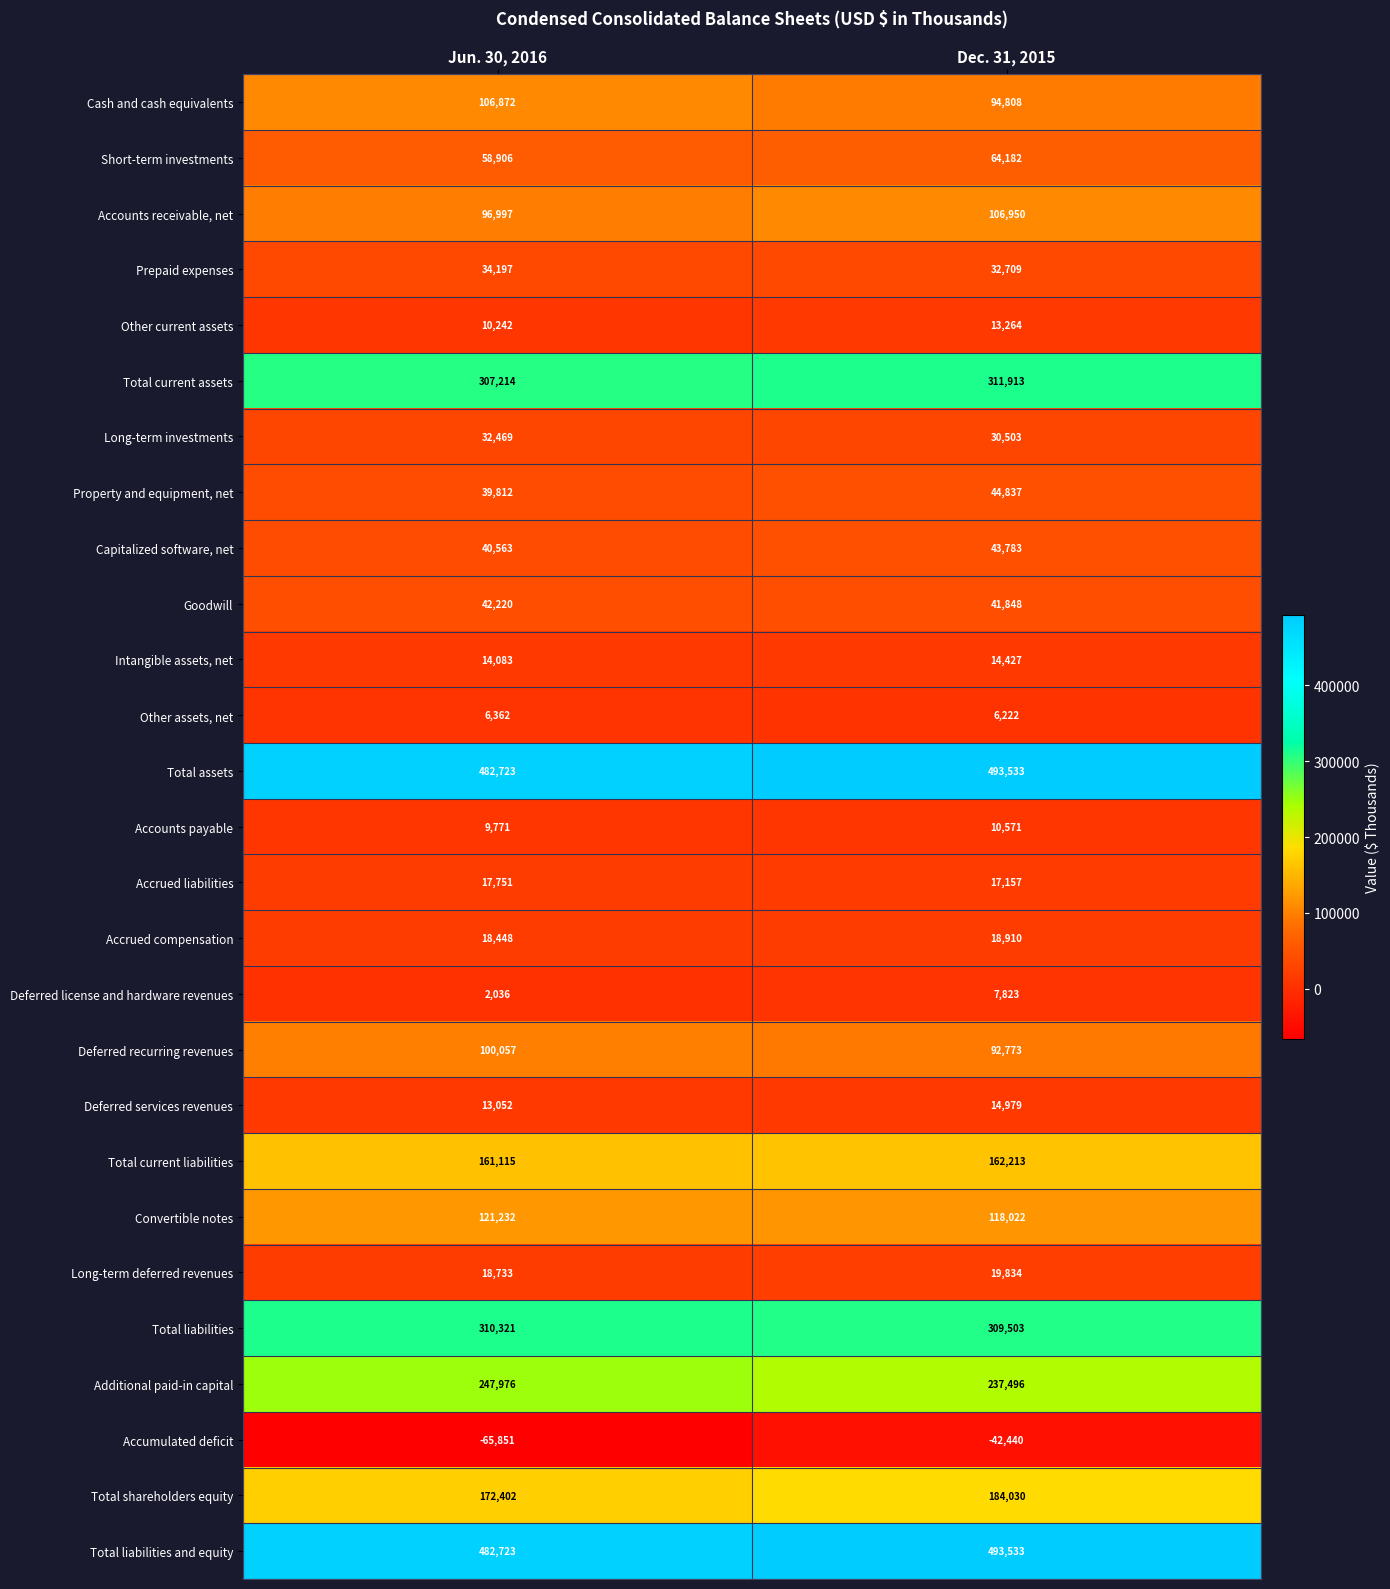

What is the spread (max minus min) of values at Dec. 31, 2015?

535973